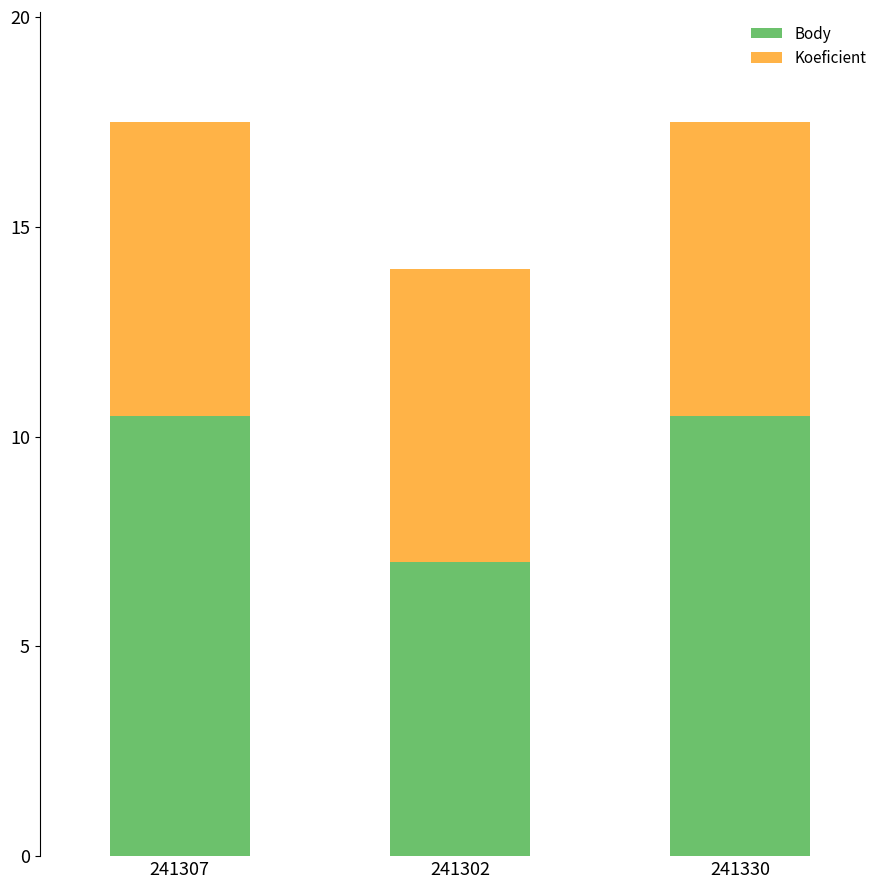

How many values in the Body series exceed 10?

2